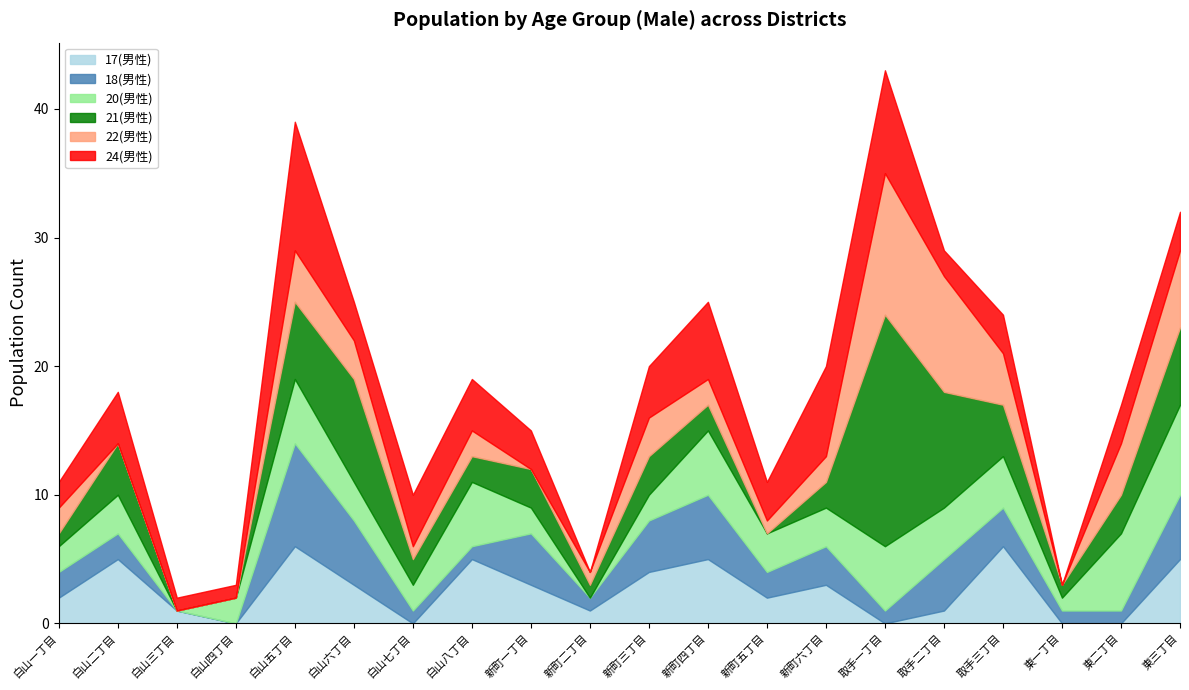

Which category has the highest value across all series?

取手一丁目